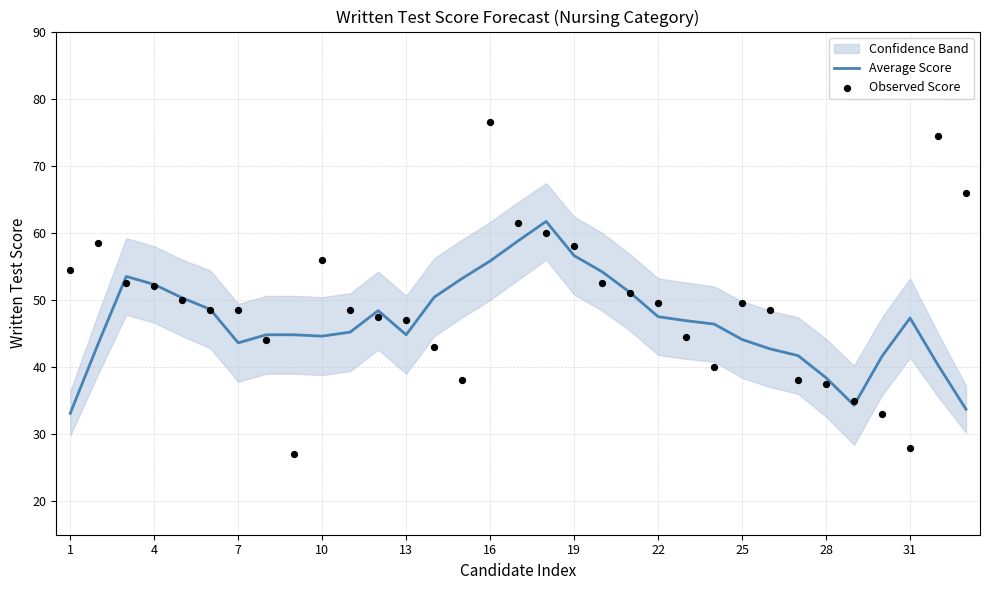

What are all the series names shown in the legend?

Average Score, Observed Score